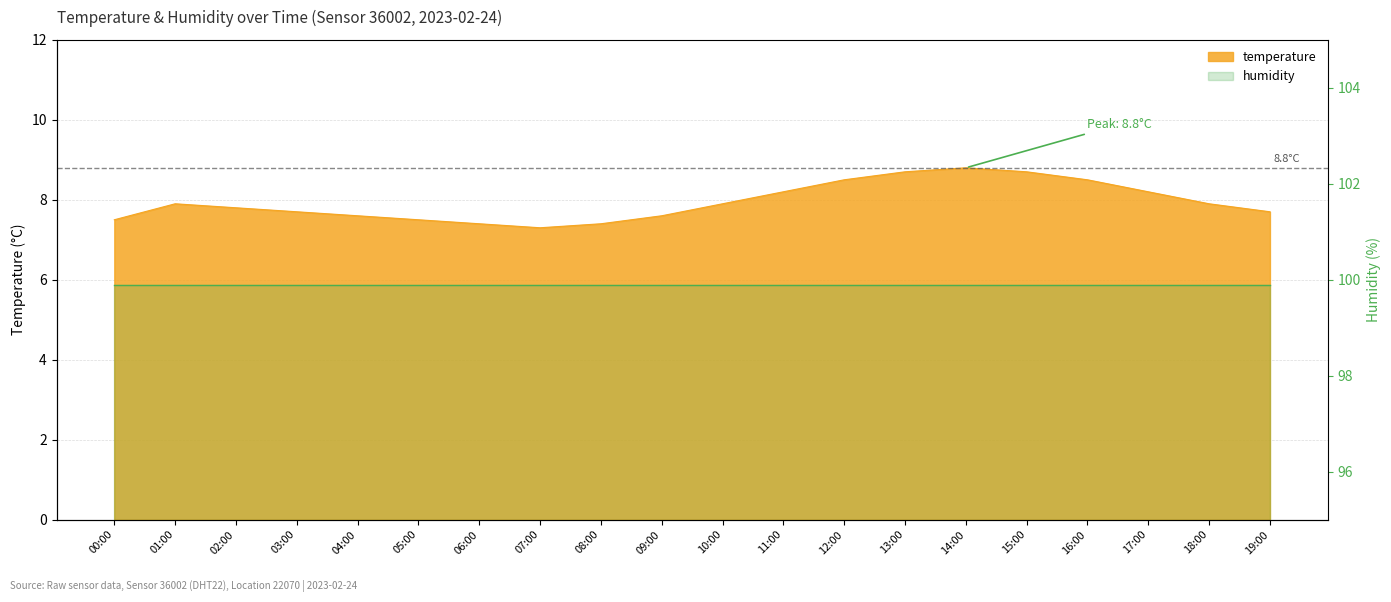

Where is the first local maximum?

01:00